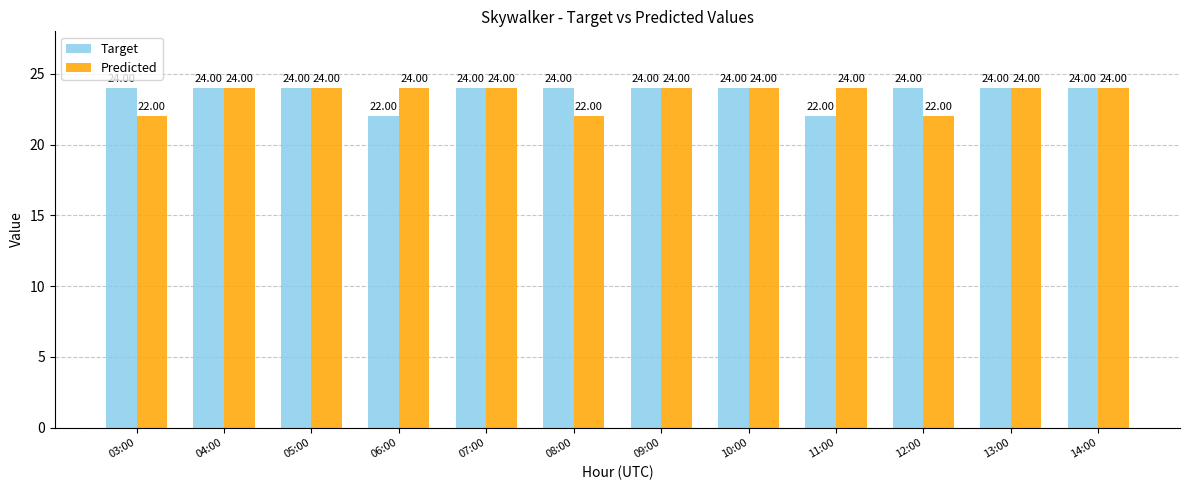

The value of Target at 04:00 is 43. True or false?

False